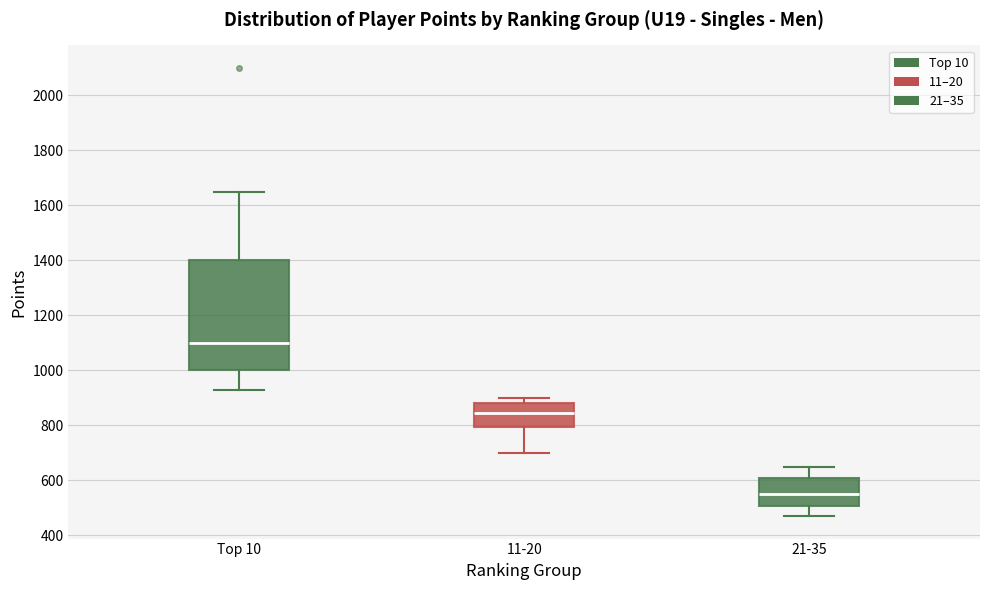

Comparing the boxes themselves (not the whiskers), which one is the tallest?

Top 10